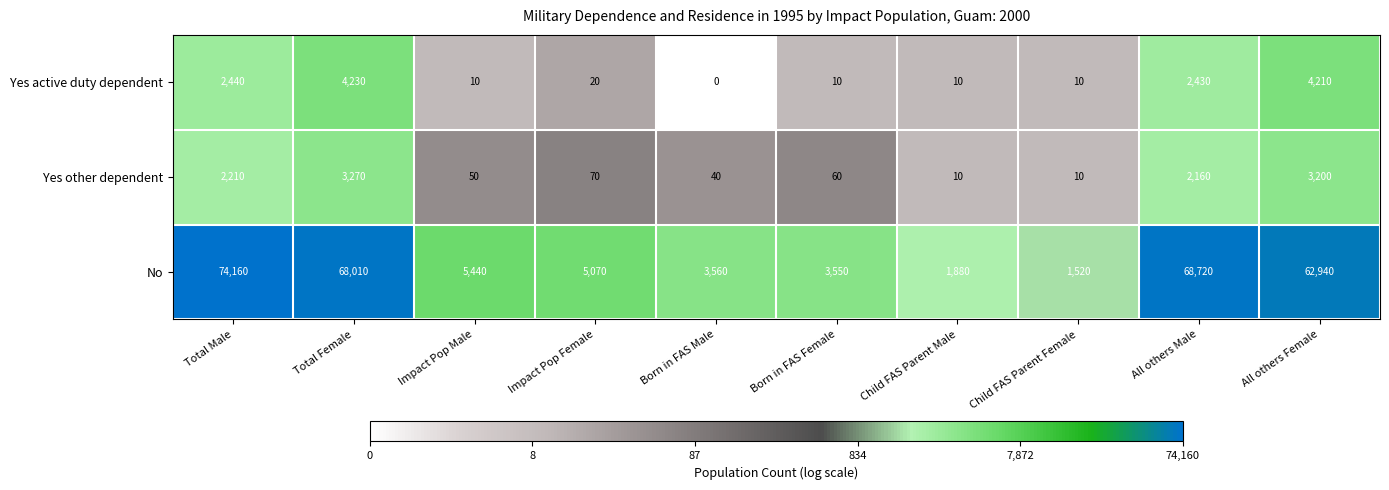

Reading left to right, transcribe all the data shown in this chart.

Yes active duty dependent: Total Male=2440	Total Female=4230	Impact Pop Male=10	Impact Pop Female=20	Born in FAS Male=0	Born in FAS Female=10	Child FAS Parent Male=10	Child FAS Parent Female=10	All others Male=2430	All others Female=4210
Yes other dependent: Total Male=2210	Total Female=3270	Impact Pop Male=50	Impact Pop Female=70	Born in FAS Male=40	Born in FAS Female=60	Child FAS Parent Male=10	Child FAS Parent Female=10	All others Male=2160	All others Female=3200
No: Total Male=74160	Total Female=68010	Impact Pop Male=5440	Impact Pop Female=5070	Born in FAS Male=3560	Born in FAS Female=3550	Child FAS Parent Male=1880	Child FAS Parent Female=1520	All others Male=68720	All others Female=62940